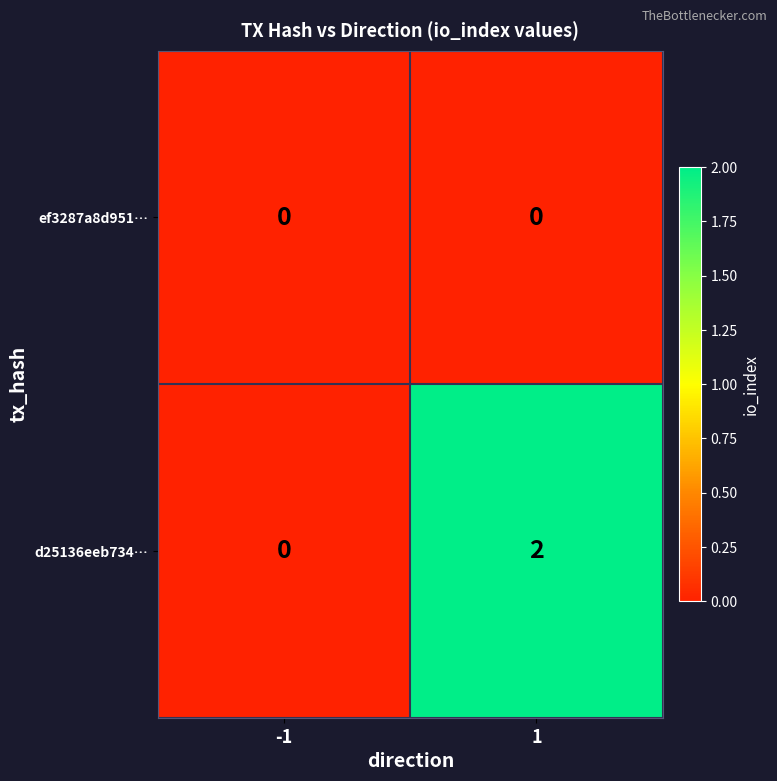

At 1, list the series in order from smallest to largest.

ef3287a8d951…, d25136eeb734…